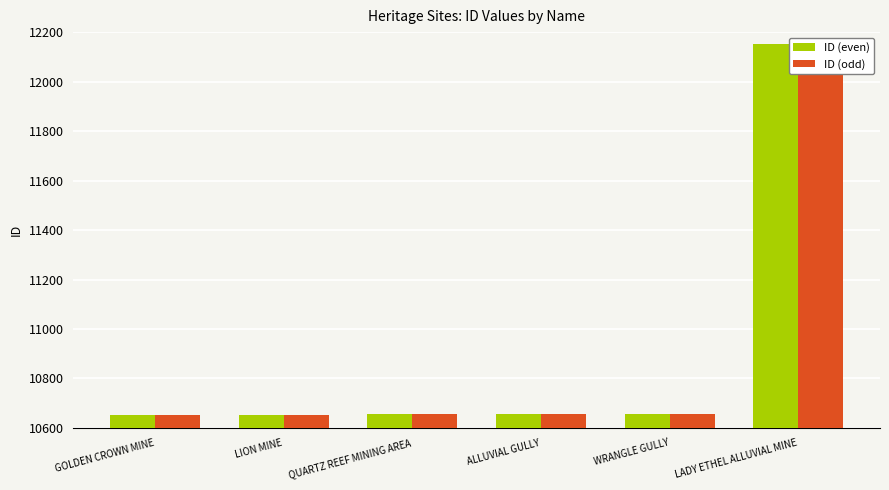

What position from the right is LADY ETHEL ALLUVIAL MINE?

1